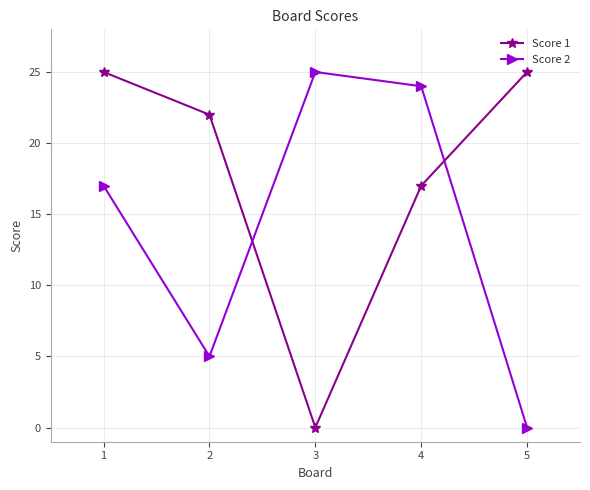

How many data points does each series have?

5